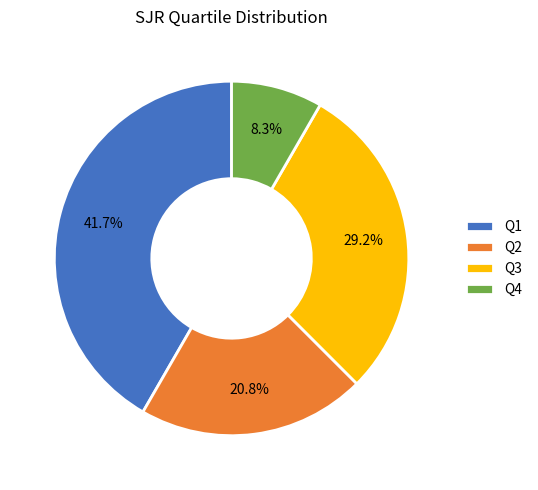

What is the smallest slice in the pie chart?

Q4